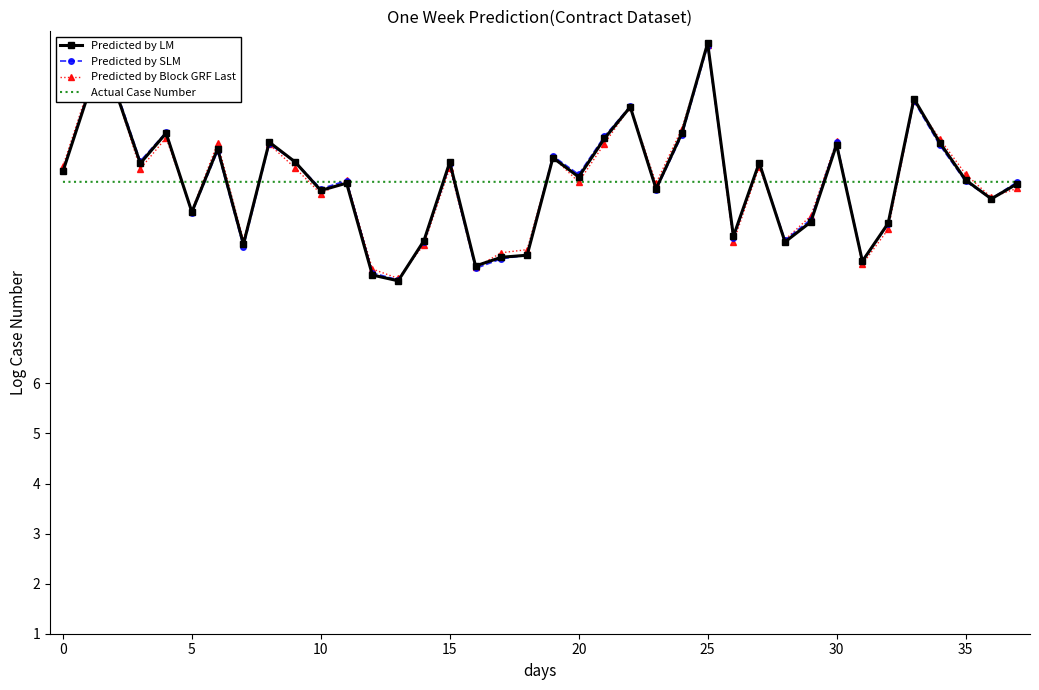

What is the minimum value for Actual Case Number?

10.0